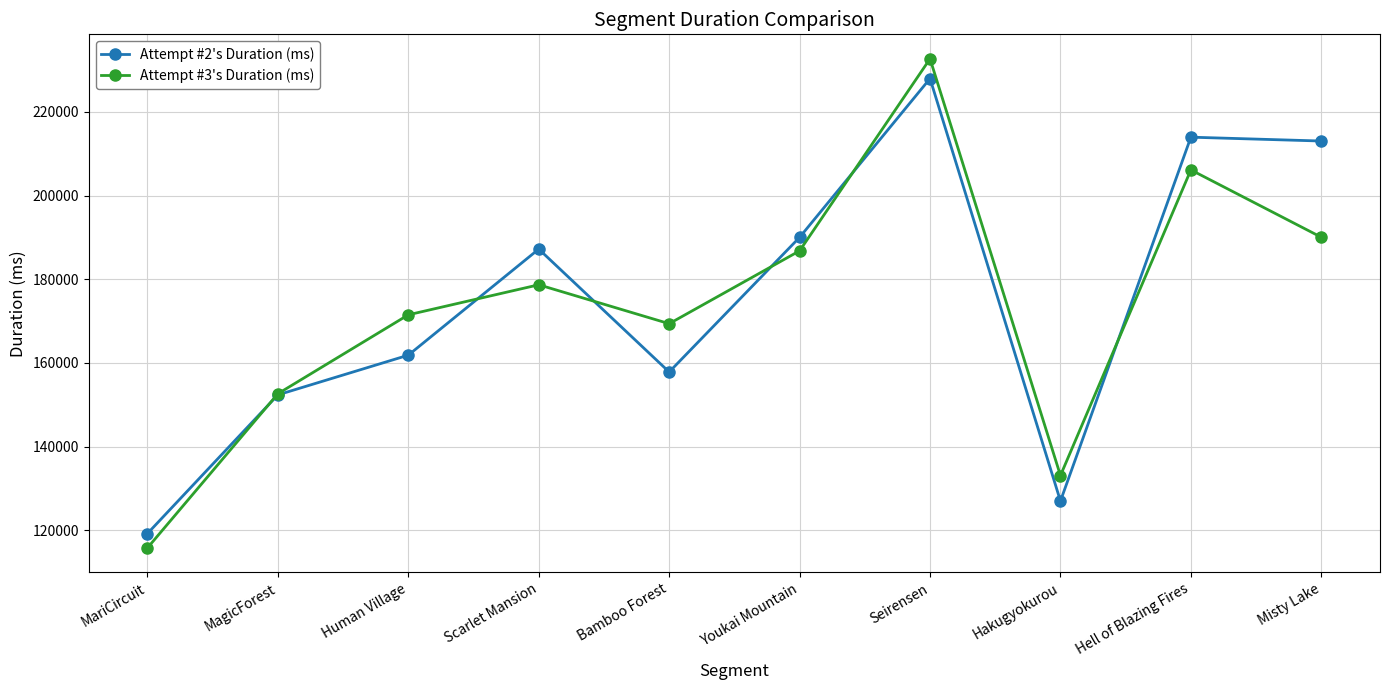

What is the label of the 6th point from the left?

Youkai Mountain